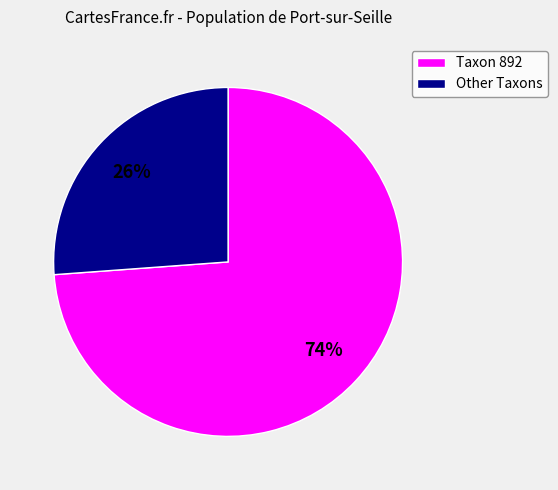

Is it true that Taxon 892 is 74% of the pie?

True